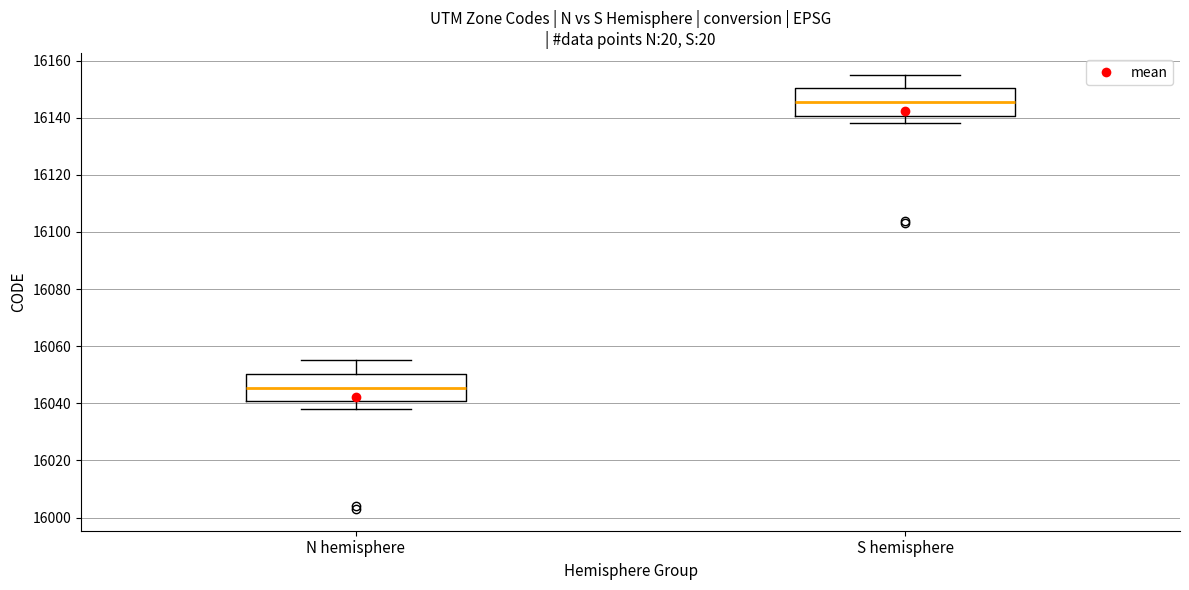

Reading left to right, transcribe this box plot: for each box, give where its median line is, the range the box spans, and where its two whiskers end, as read against the y-axis. The values are not printed on the chart, so give them approximately, as read against the axis.

N hemisphere: median 16046, box 16040 to 16050, whiskers 16038 to 16056
S hemisphere: median 16146, box 16140 to 16150, whiskers 16138 to 16156